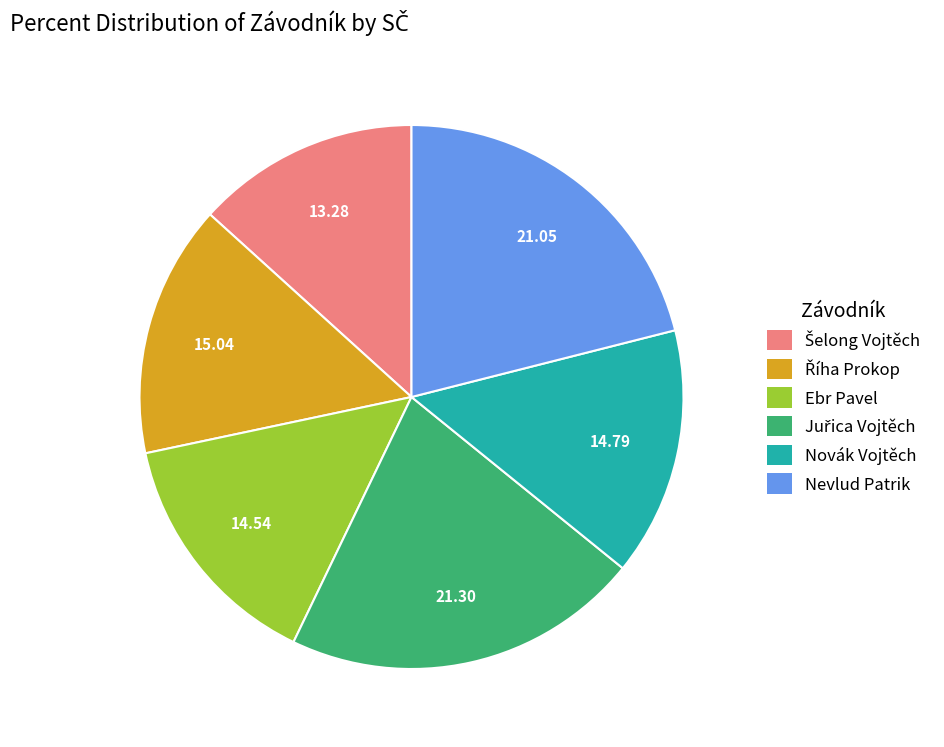

Count the number of slices in the pie.

6